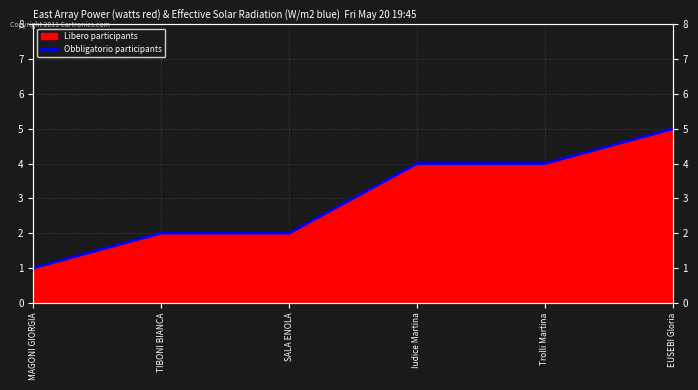

Reading left to right, what are all the values shown in this chart?

MAGONI GIORGIA=1	TIBONI BIANCA=2	SALA ENOLA=2	Iudice Martina=4	Trolli Martina=4	EUSEBI Gloria=5